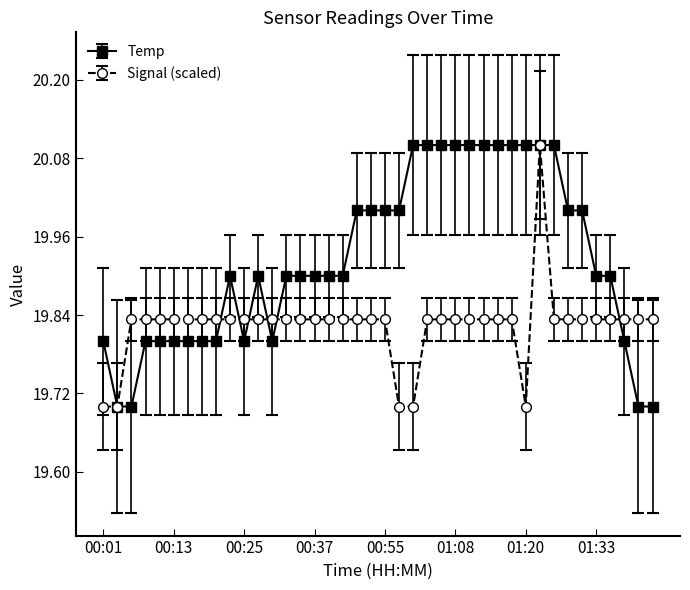

What is the value of the Temp point at the 40th from the left?

19.7